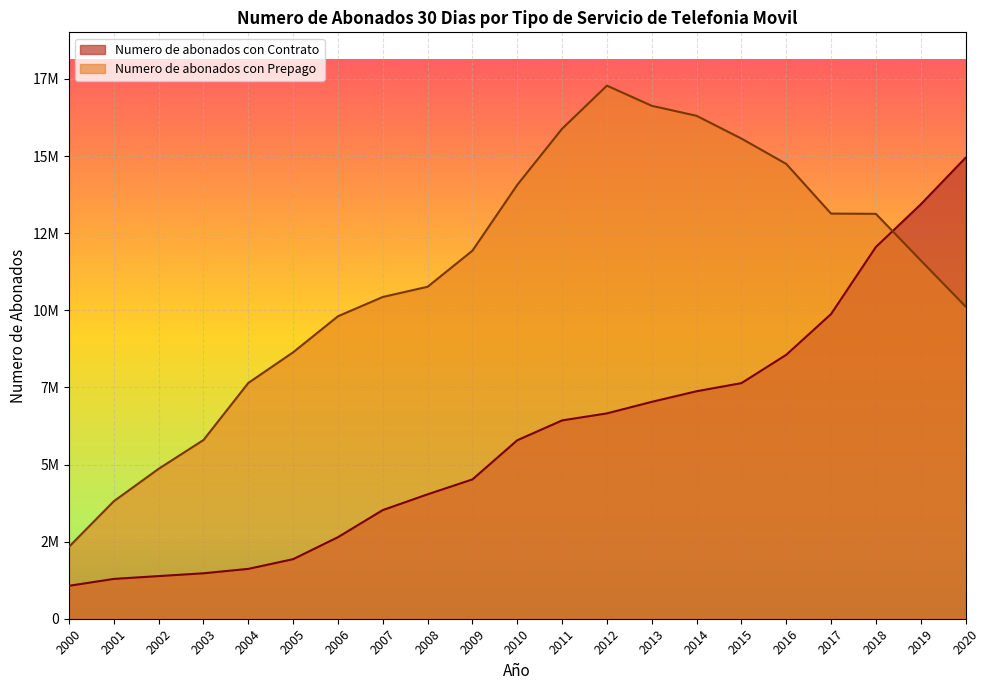

Which series changed the most between 2005 and 2019?

Numero de abonados con Contrato